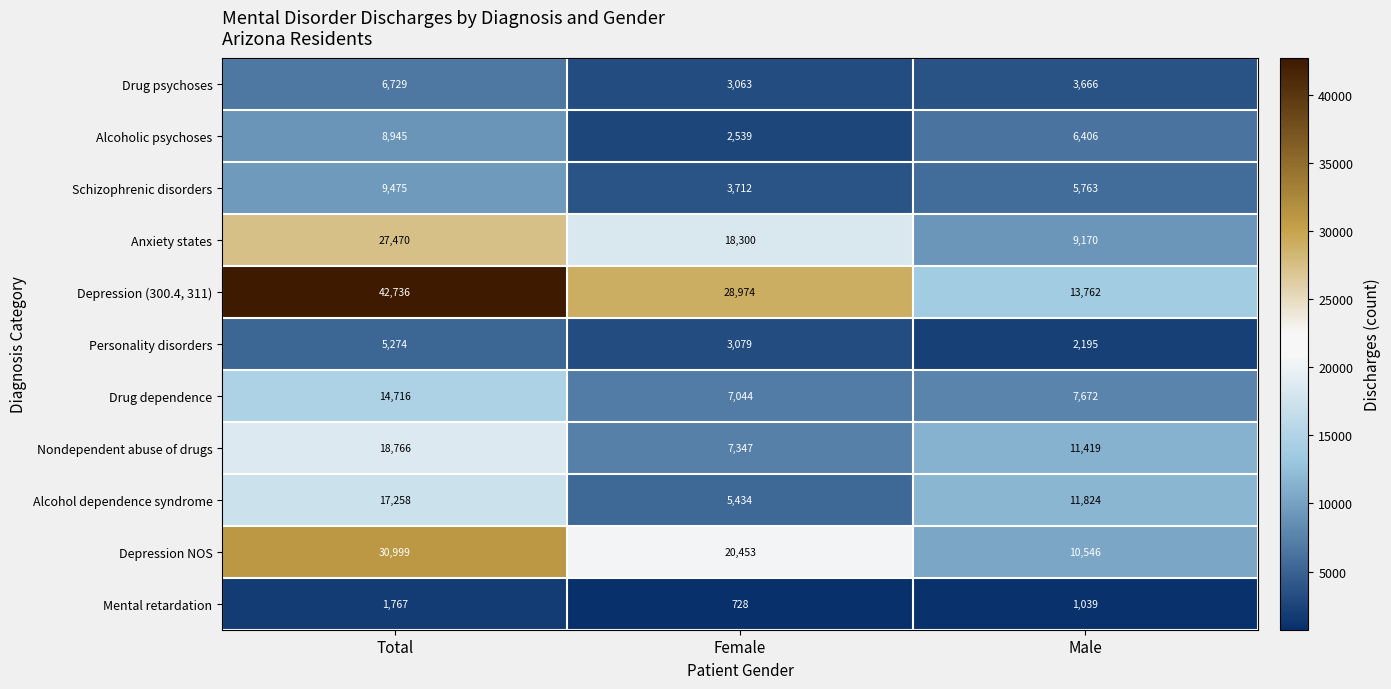

The value of Drug dependence at Male is 7672. True or false?

True